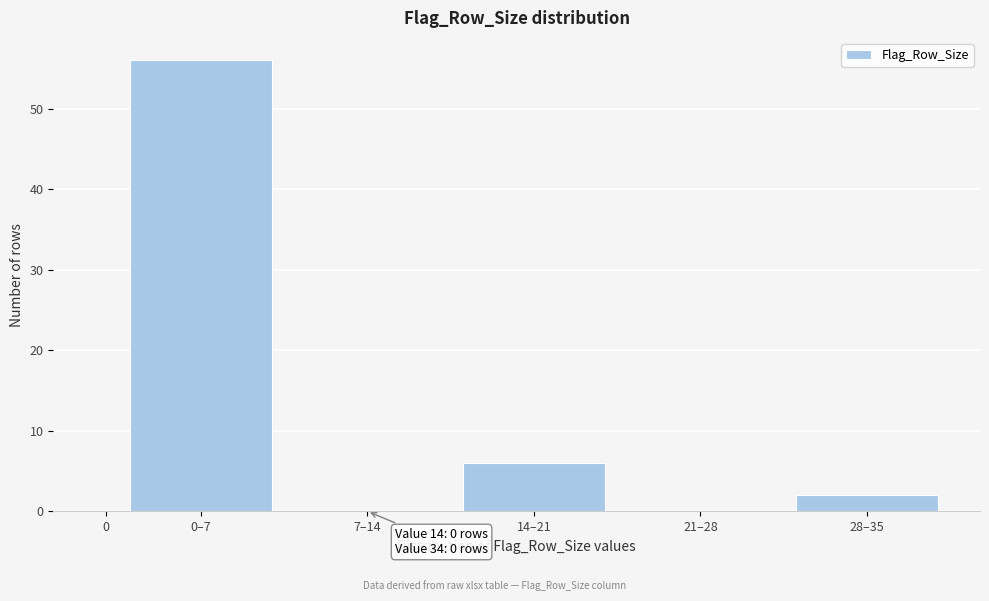

Reading right to left, what are all the values shown in this chart?

28–35=2	21–28=0	14–21=6	7–14=0	0–7=56	0=0